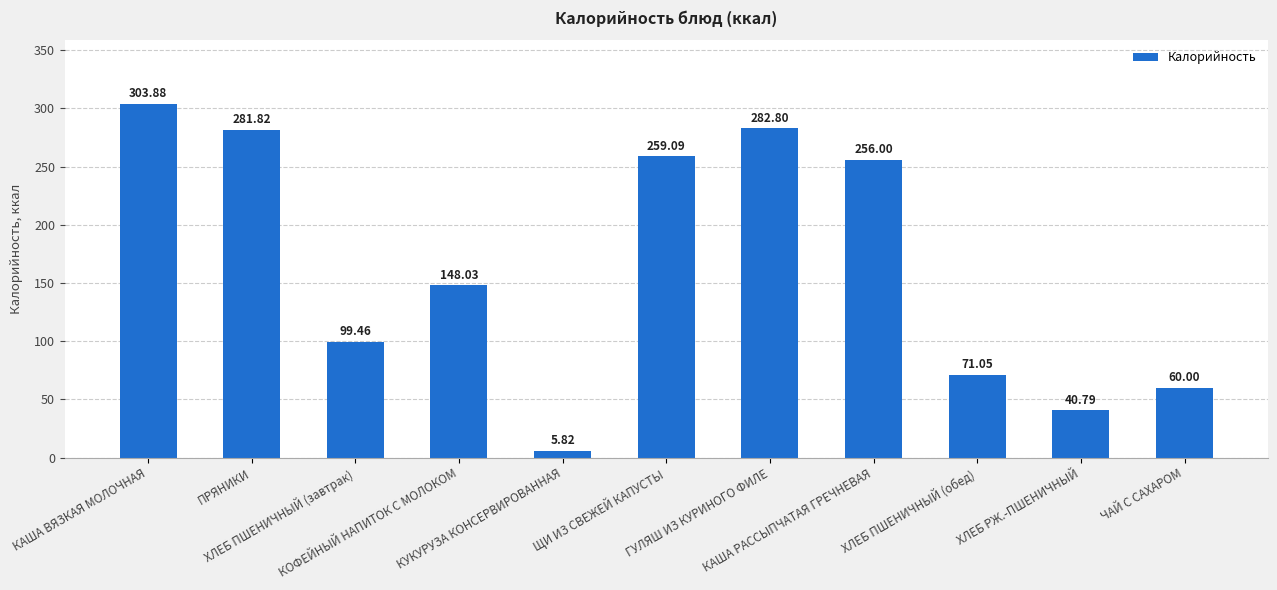

What is the label of the 4th bar from the right?

КАША РАССЫПЧАТАЯ ГРЕЧНЕВАЯ